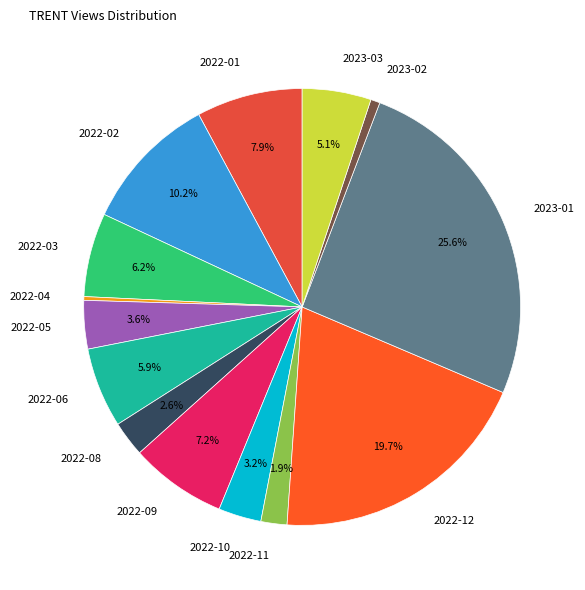

Do 2022-10 and 2022-02 together represent more than half of the pie?

No